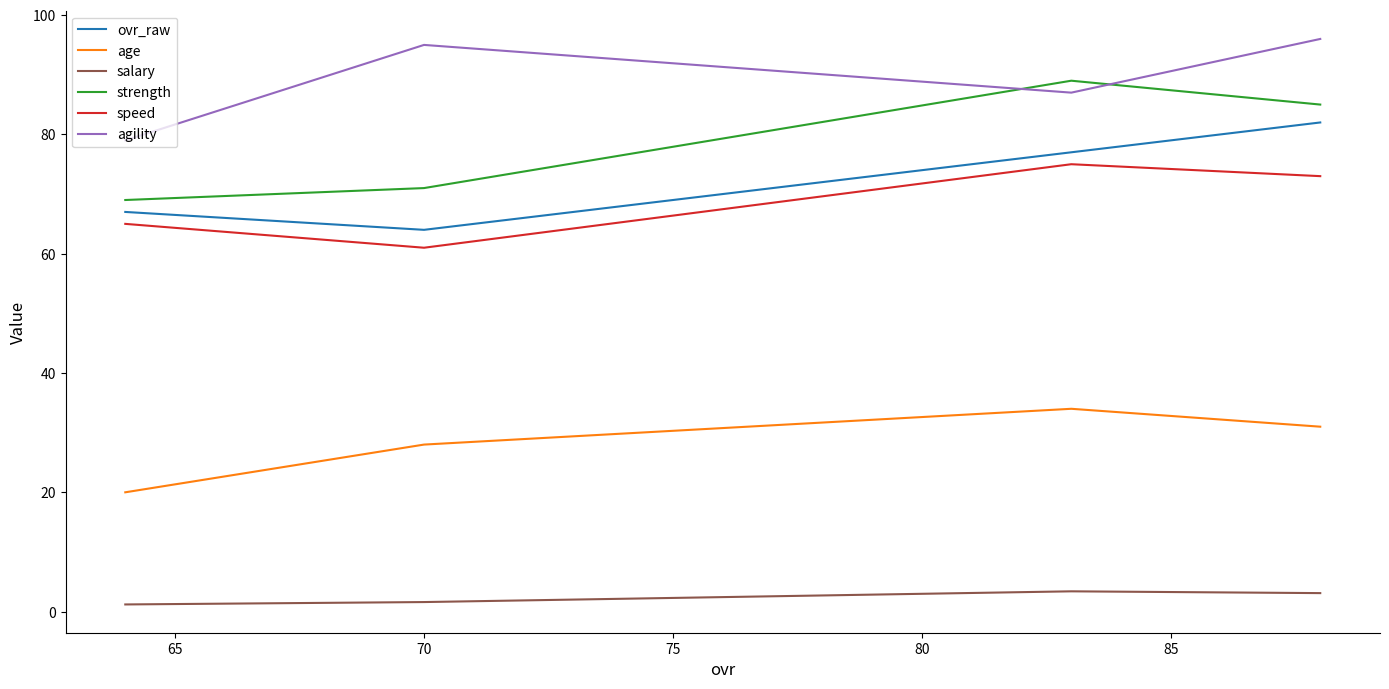

True or false: ovr_raw and agility cross at least once.

False